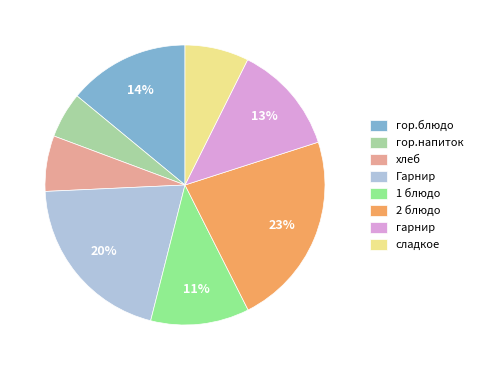

To the nearest percent, what portion does гарнир represent?

13%